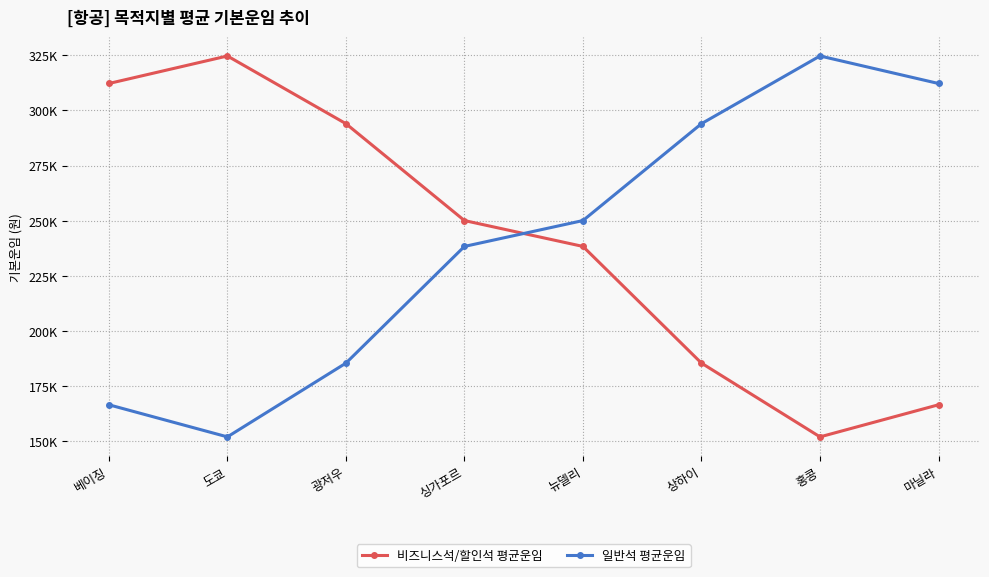

What is the label of the 7th point from the right?

도쿄